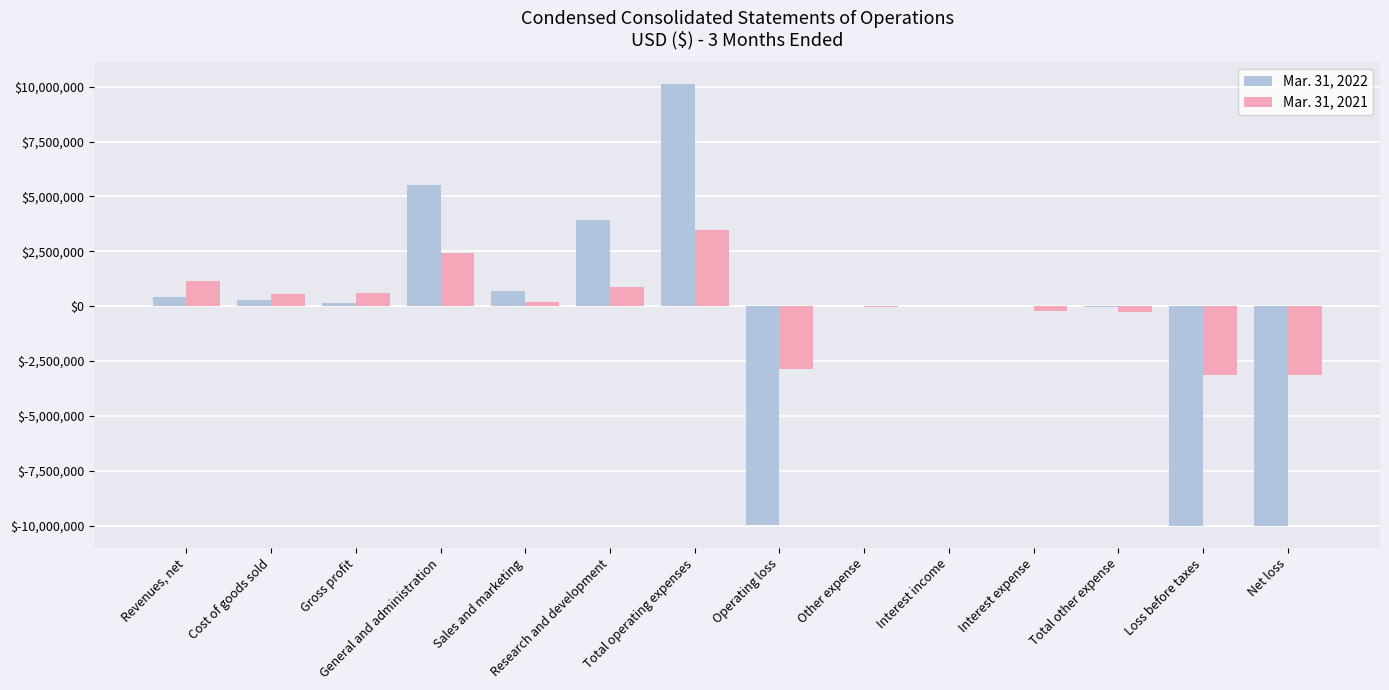

Is the value of Mar. 31, 2021 at Interest income greater than the value of Mar. 31, 2022 at Research and development?

No